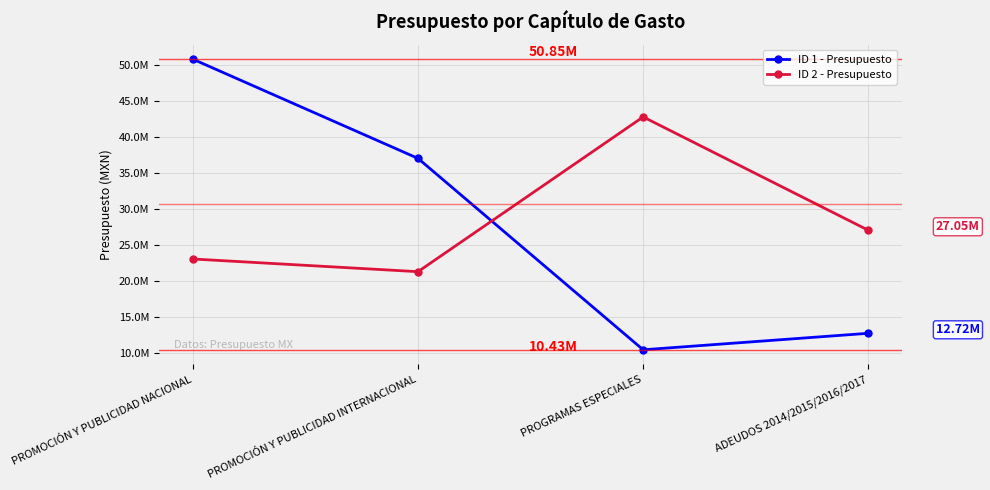

Is the value of ID 2 - Presupuesto at PROMOCIÓN Y PUBLICIDAD INTERNACIONAL greater than the value of ID 1 - Presupuesto at PROMOCIÓN Y PUBLICIDAD NACIONAL?

No